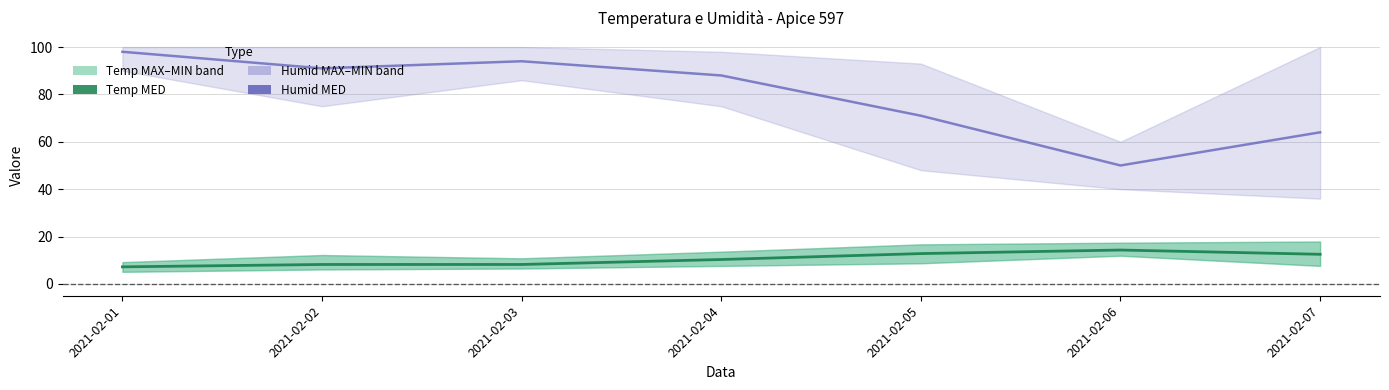

What is the total value across all series at 2021-02-06?

64.3